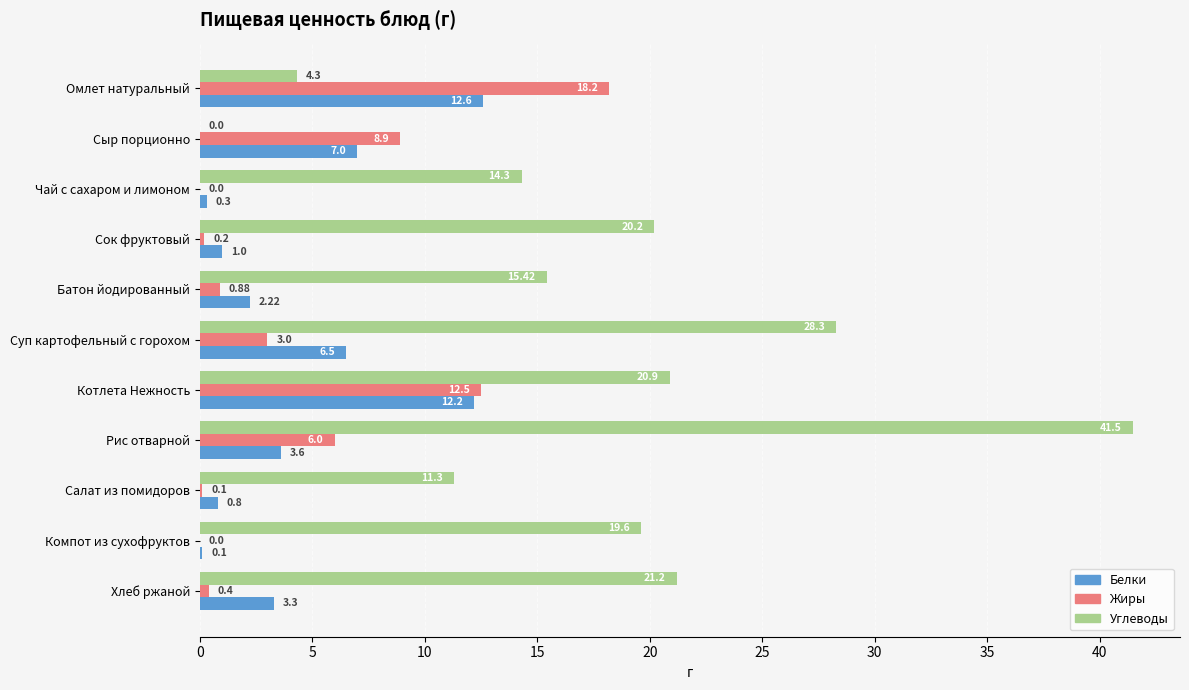

What is the sum of all Белки values?

49.6